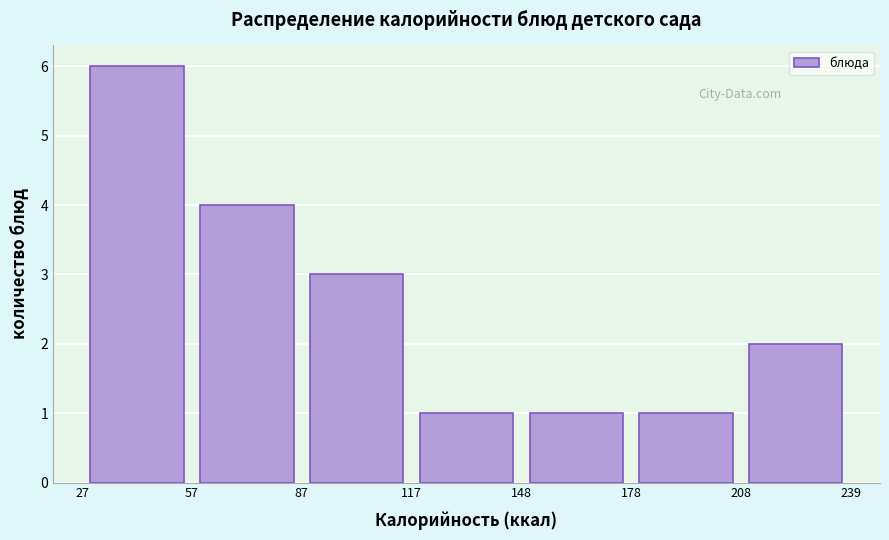

What is the height of the bar covering 208 to 239 on the x-axis? The values are not printed on the chart, so give them approximately, as read against the axis.

2